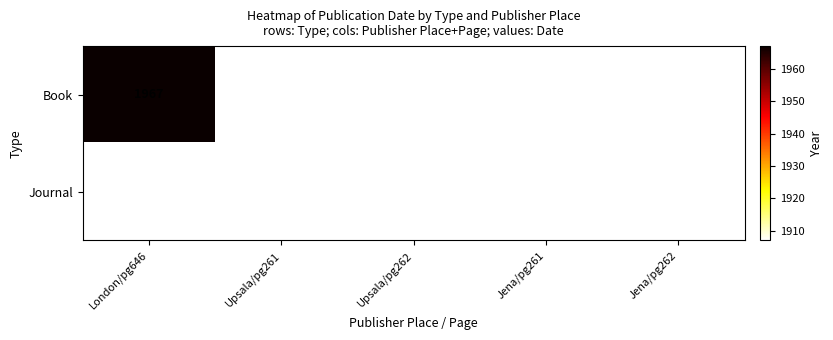

How many series are shown in this chart?

2